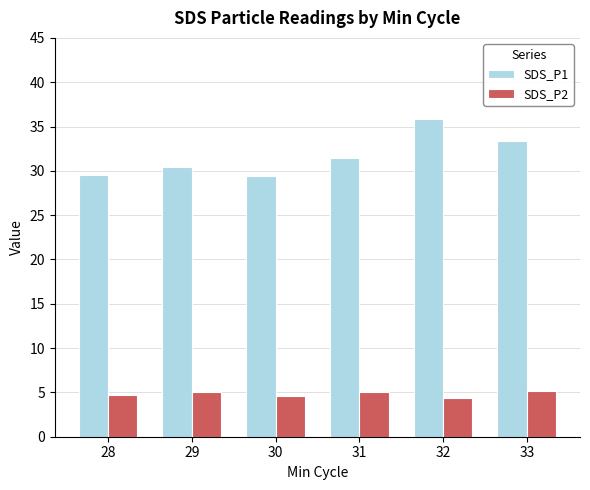

What is the sum of all SDS_P2 values?

28.8